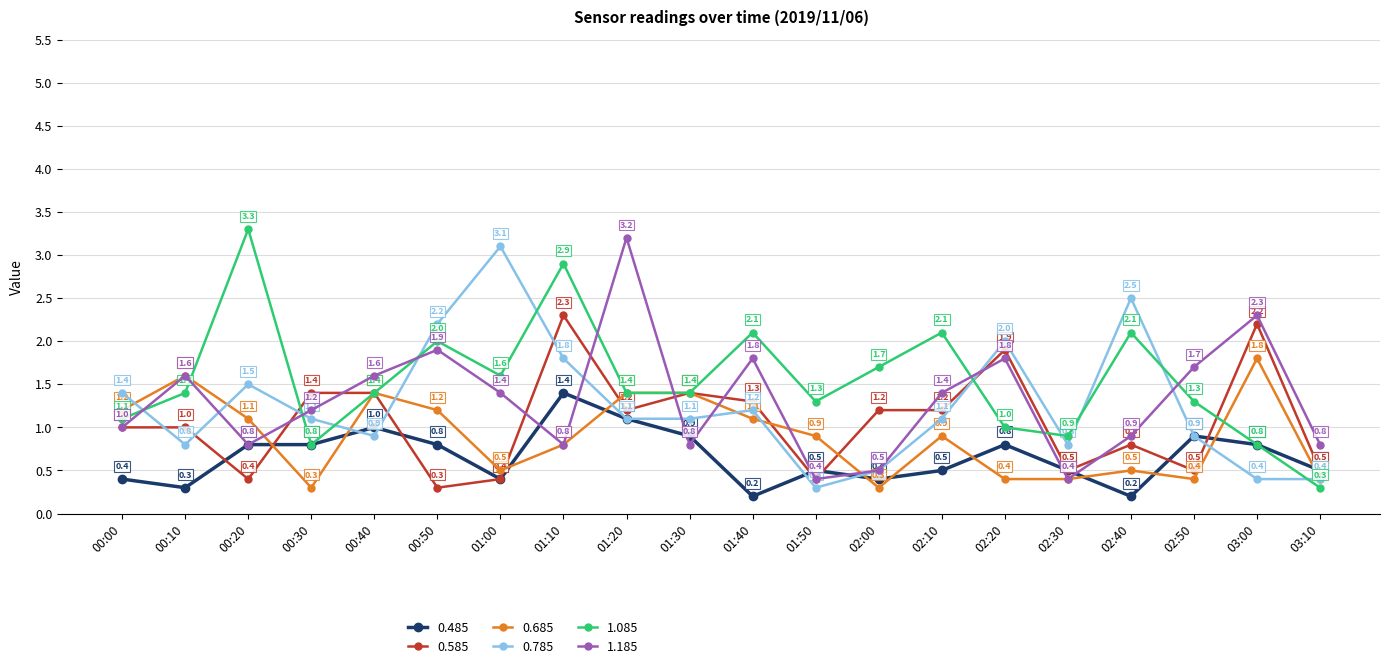

What is the label of the 4th point from the right?

02:40